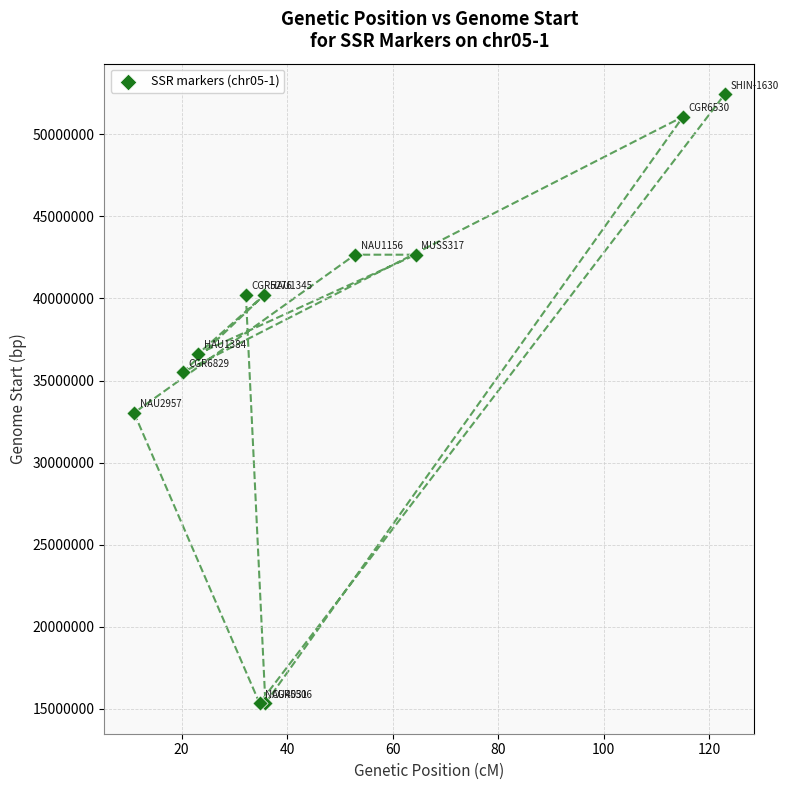

What Y value in the scatter plot is closest to 33893505?

33030077